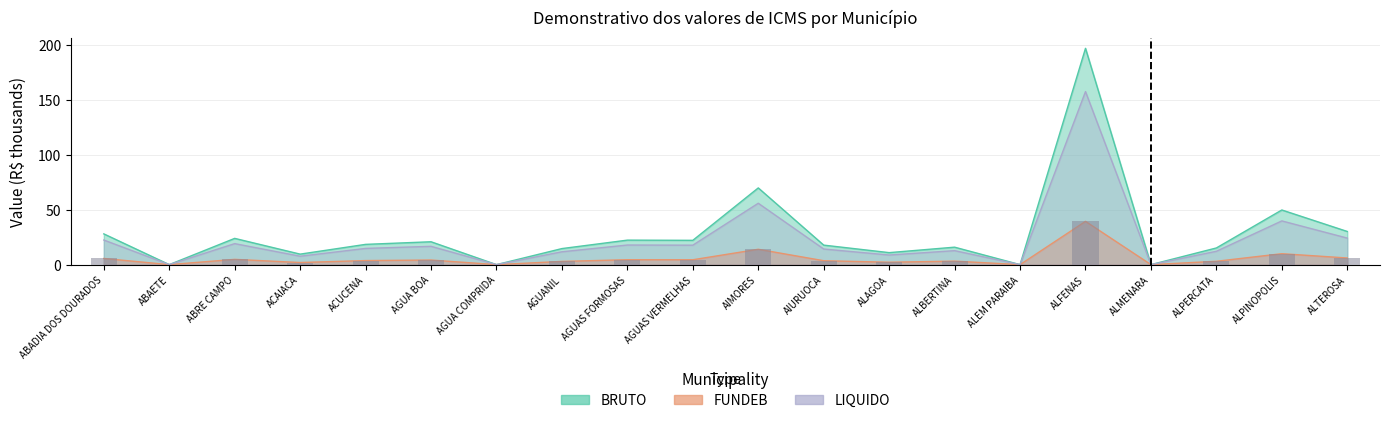

Which label corresponds to the smallest value in the chart?

ABAETE